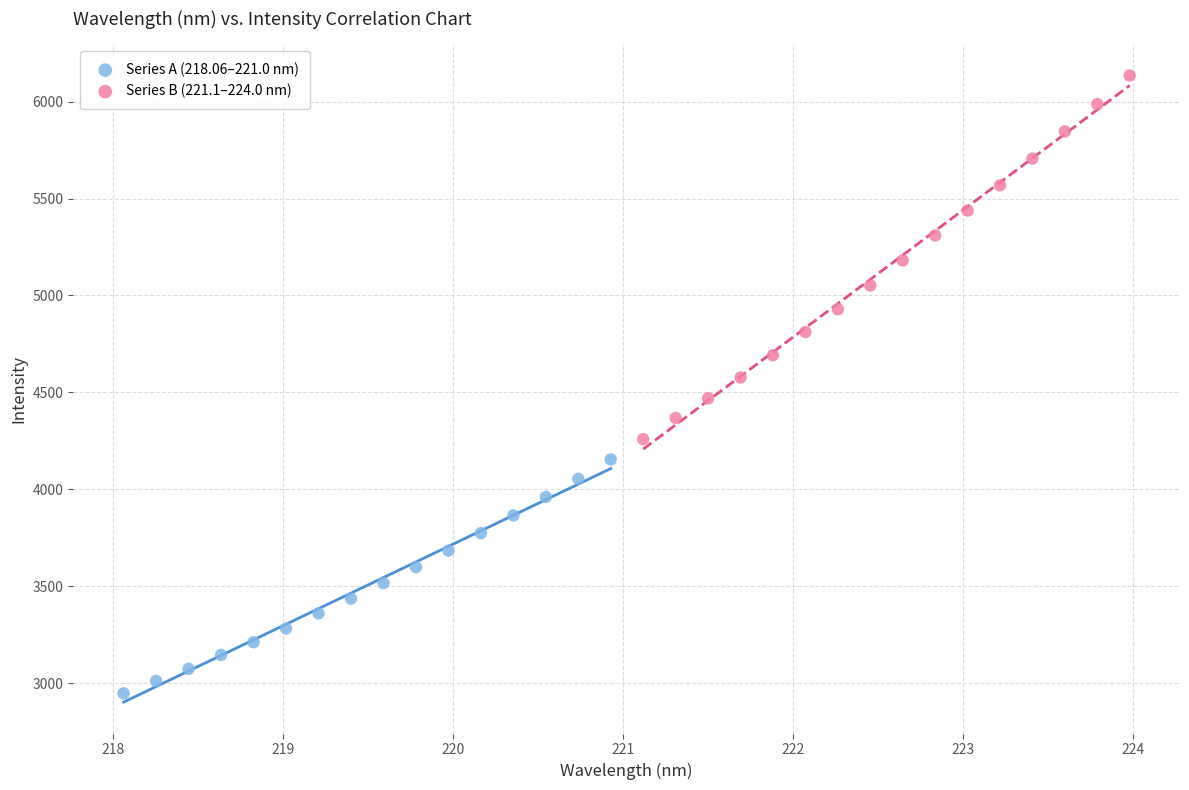

Which series reaches the minimum Y coordinate?

Series A (218.06–221.0 nm)